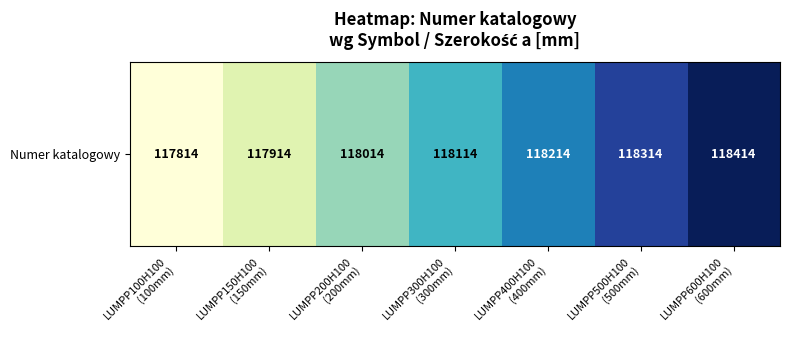

Between LUMPP500H100
(500mm) and LUMPP150H100
(150mm), which is larger?

LUMPP500H100
(500mm)